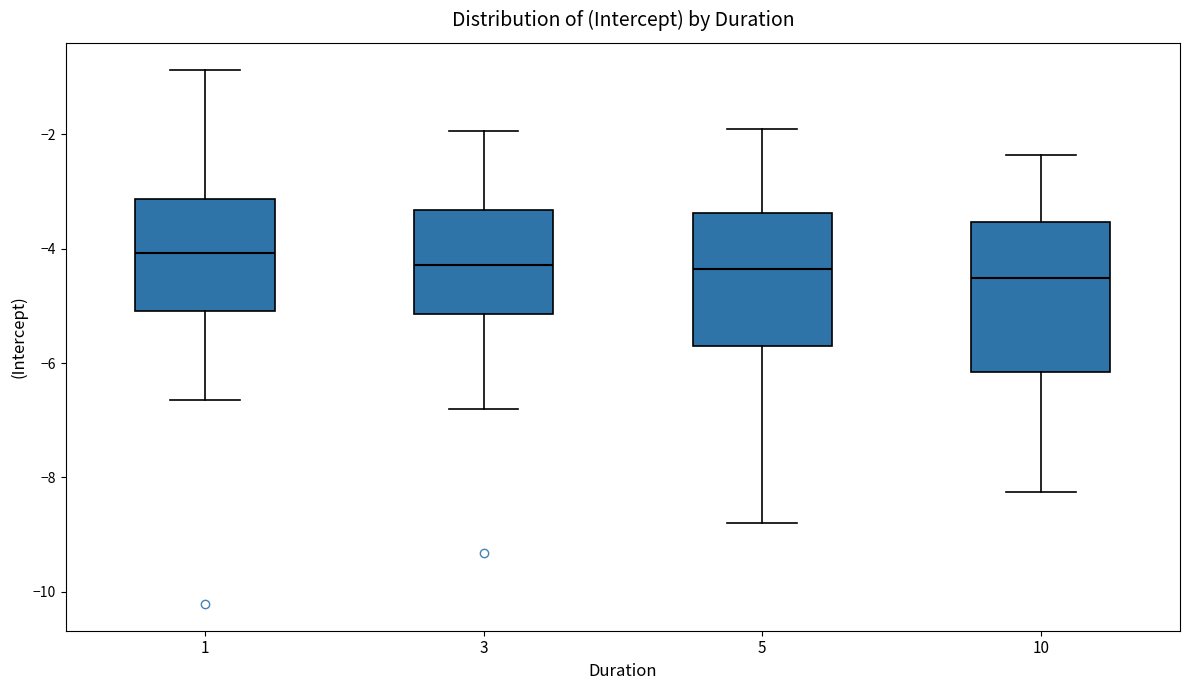

Which box's median line is the highest?

1